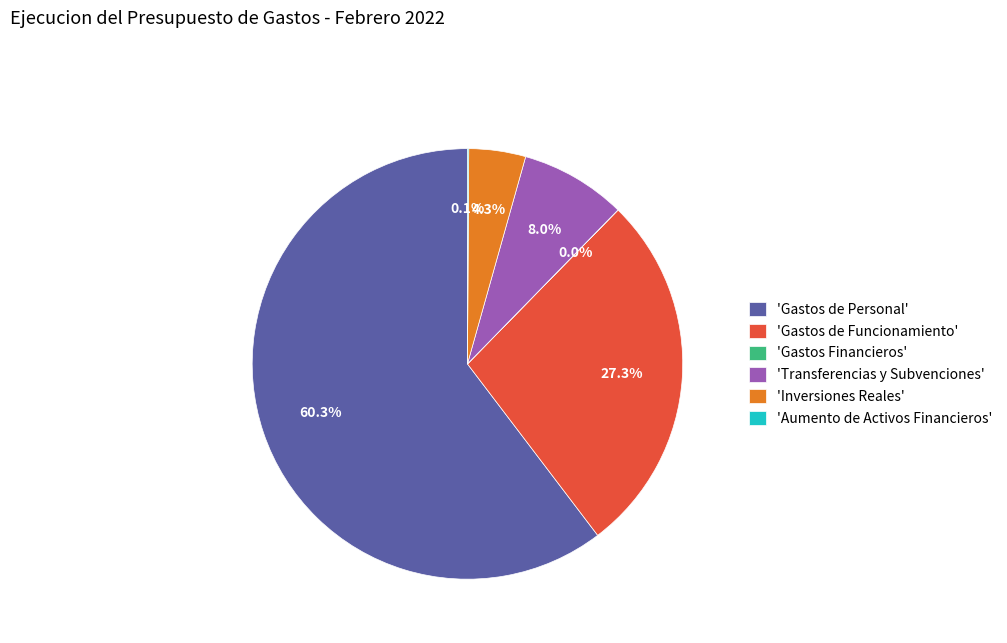

Is 'Gastos de Personal' the majority of the pie?

Yes